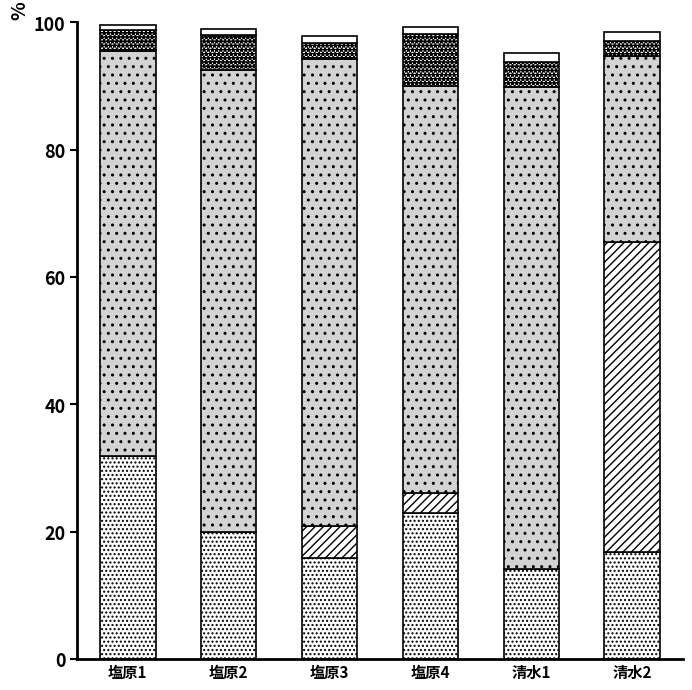

How many series are shown in this chart?

5